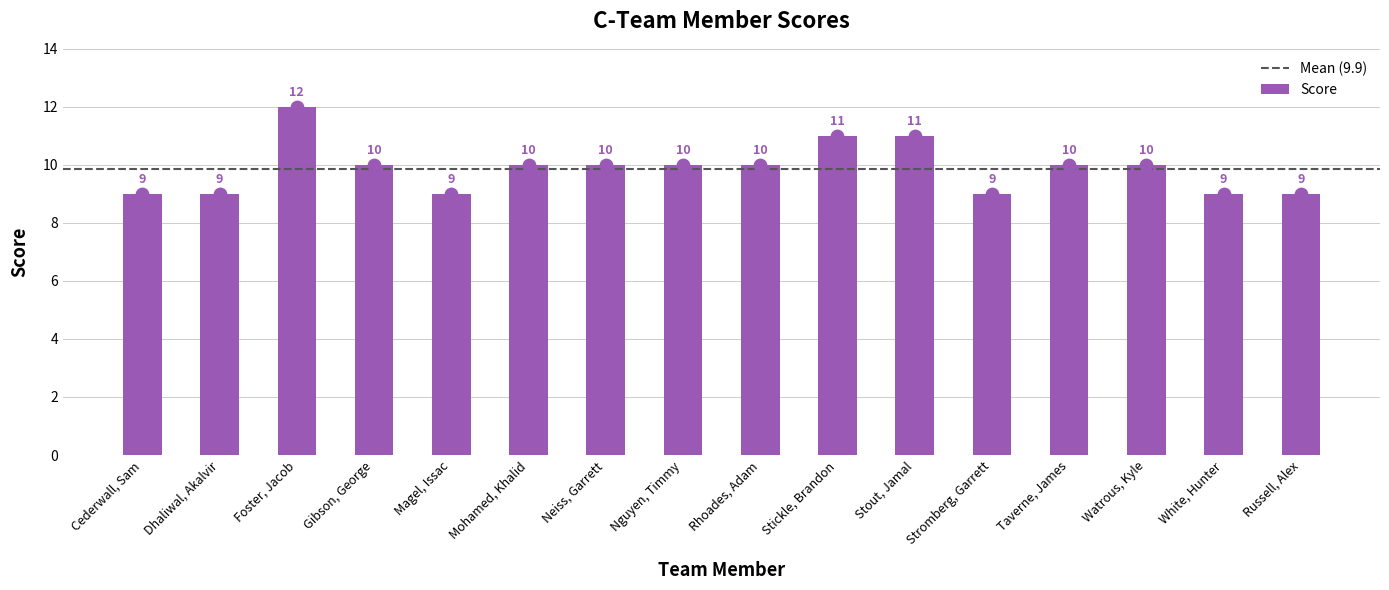

What is the change in value from Stout, Jamal to White, Hunter?

-2